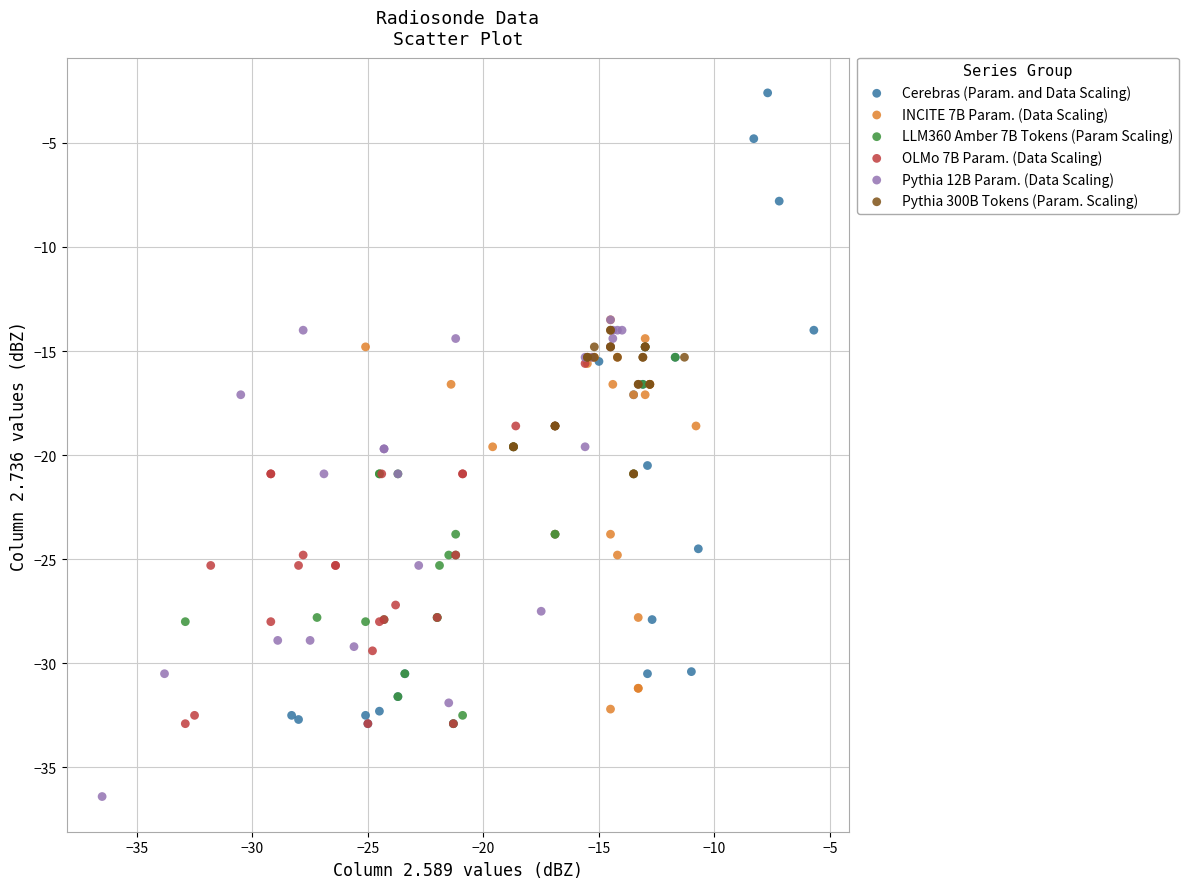

Which series contains the lowest Y value?

Pythia 12B Param. (Data Scaling)